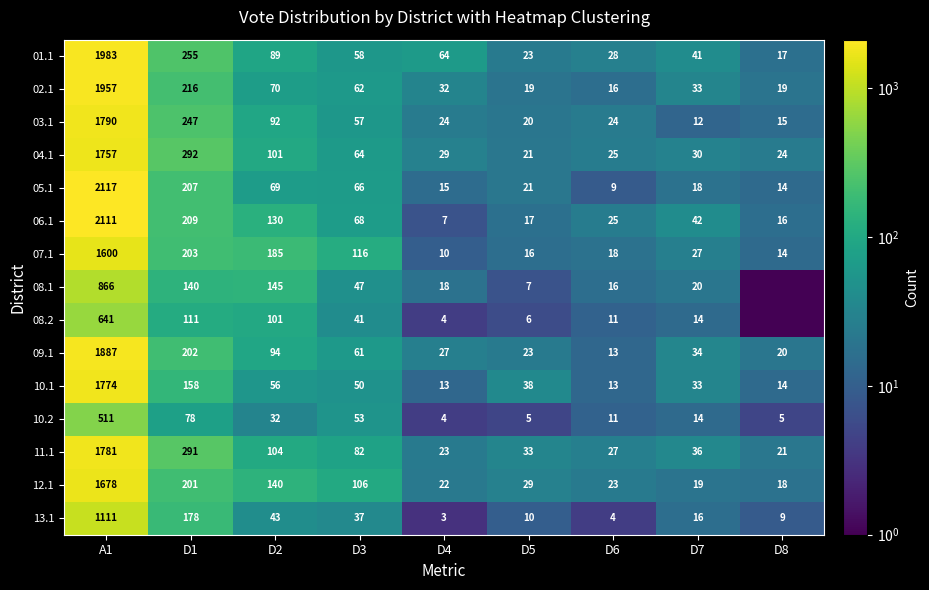

Where is 10.1 nearest to the value 893?

D1